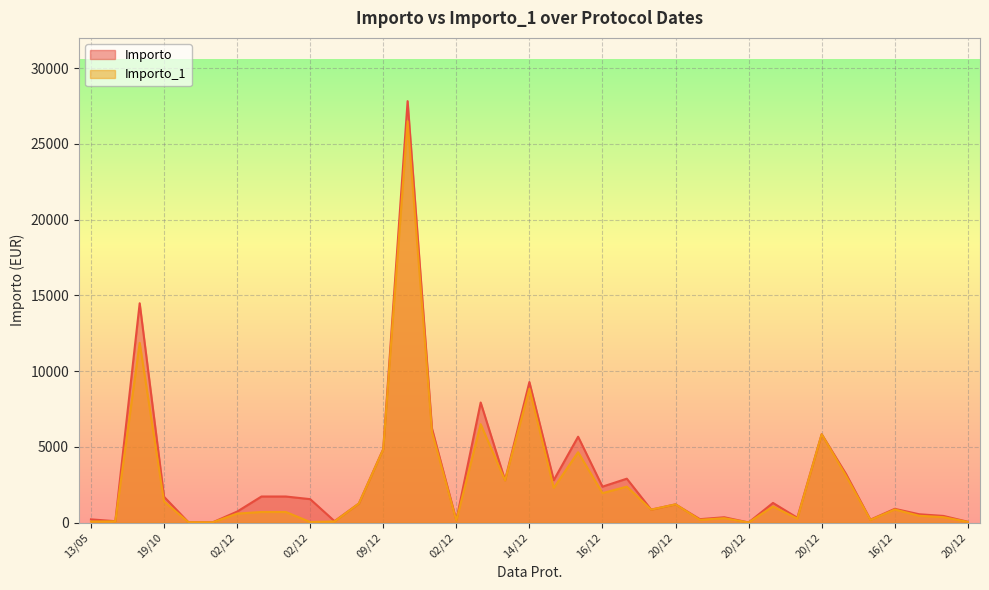

What is the total value across all series at 15/12?

5106.0